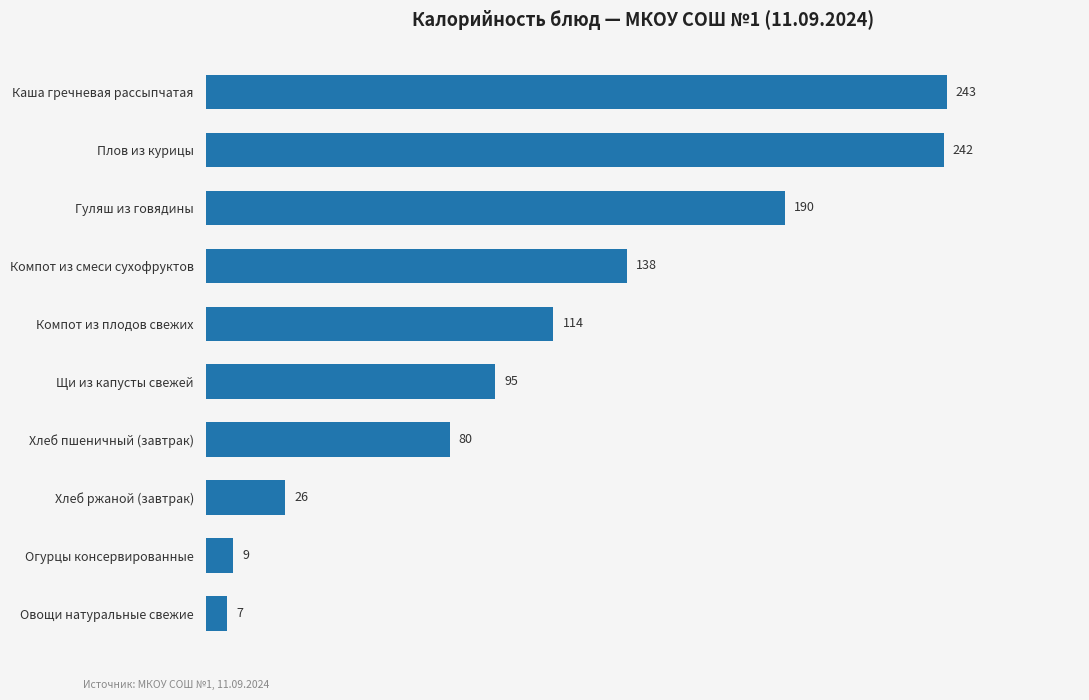

The value at Хлеб пшеничный (завтрак) is 115. True or false?

False